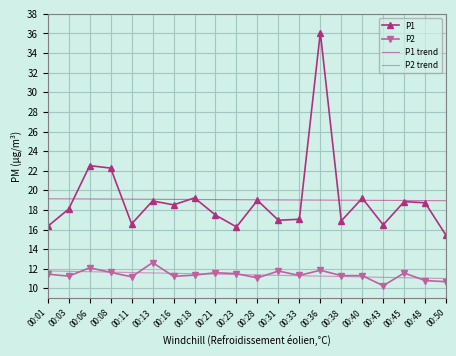

True or false: P2 has a value of 3.1 at 00:06.

False